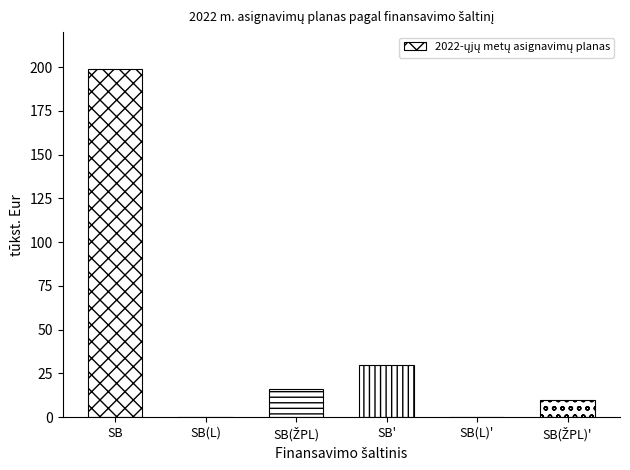

How many distinct data groups are displayed?

1